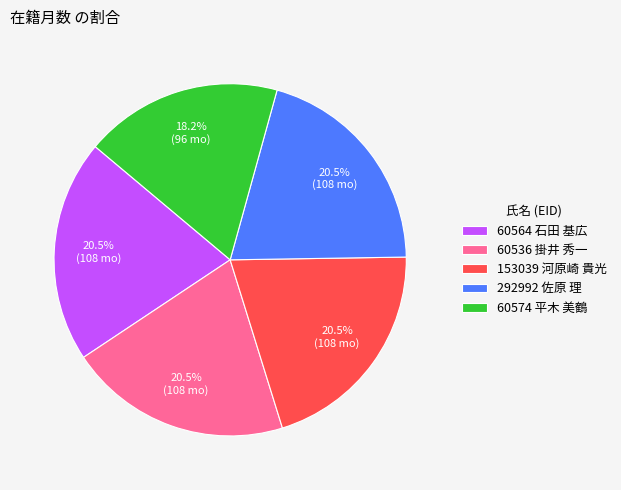

Count the number of slices in the pie.

5